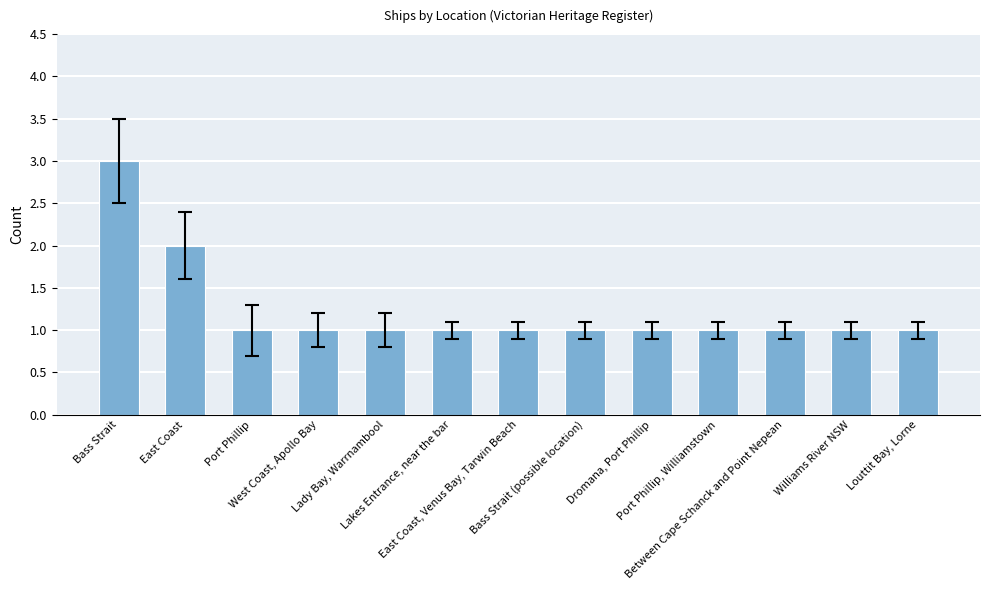

True or false: the data shows 2 at East Coast.

True